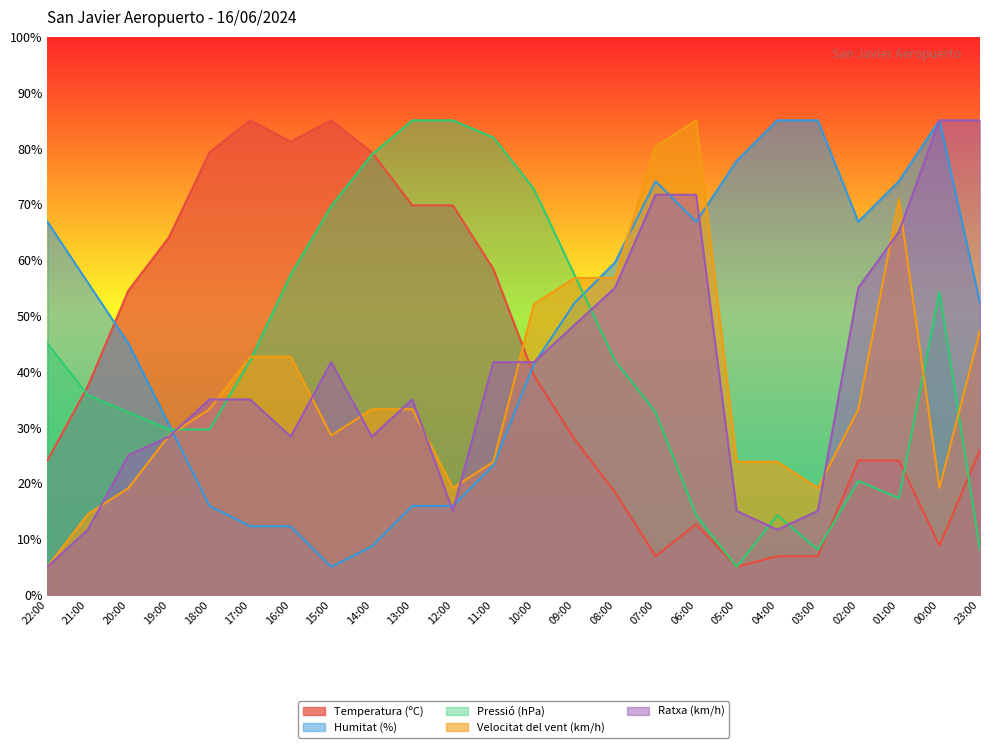

Which series has the widest spread of values?

Temperatura (ºC)